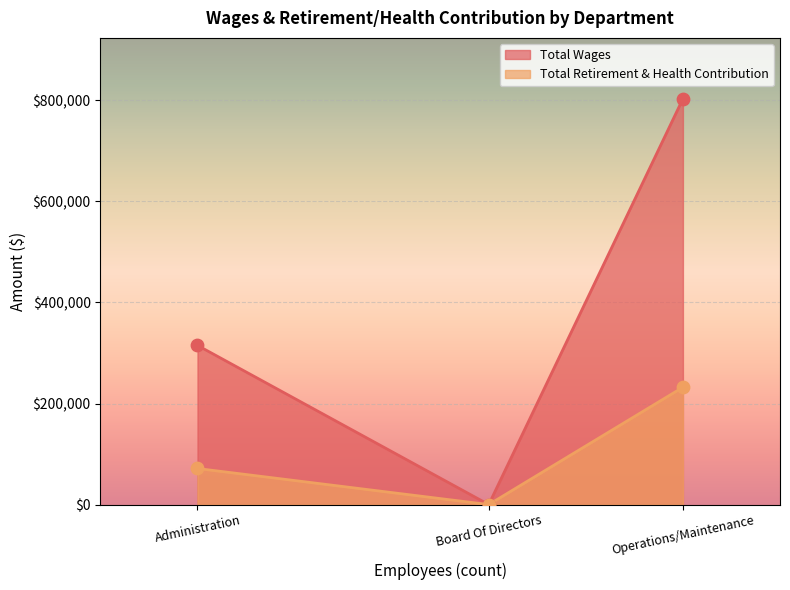

At how many categories does at least one series exceed 442258?

1